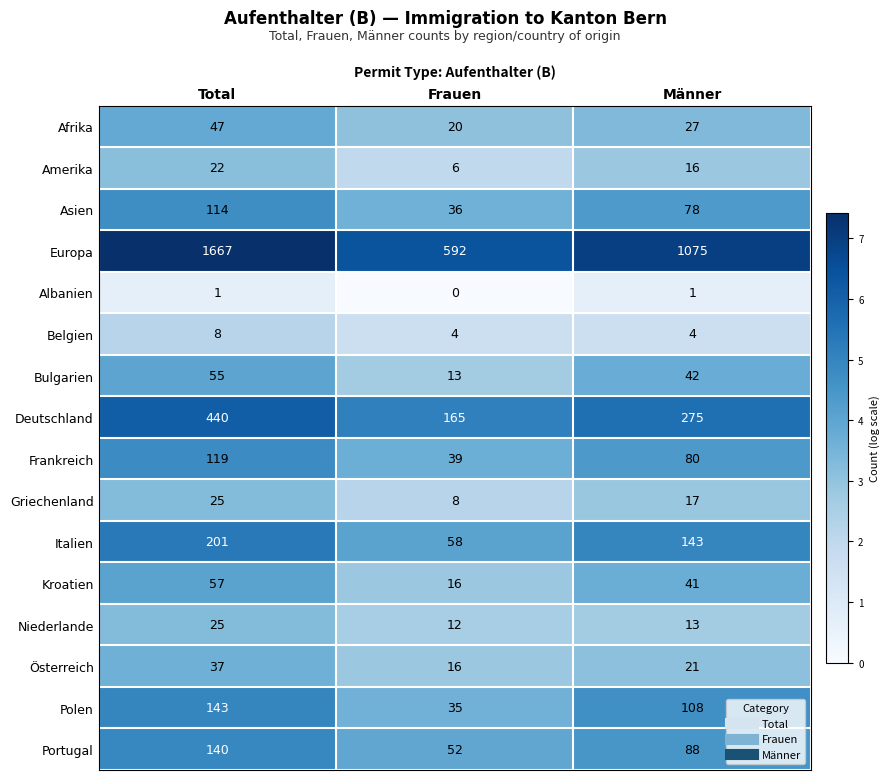

At how many categories does at least one series exceed 1?

3